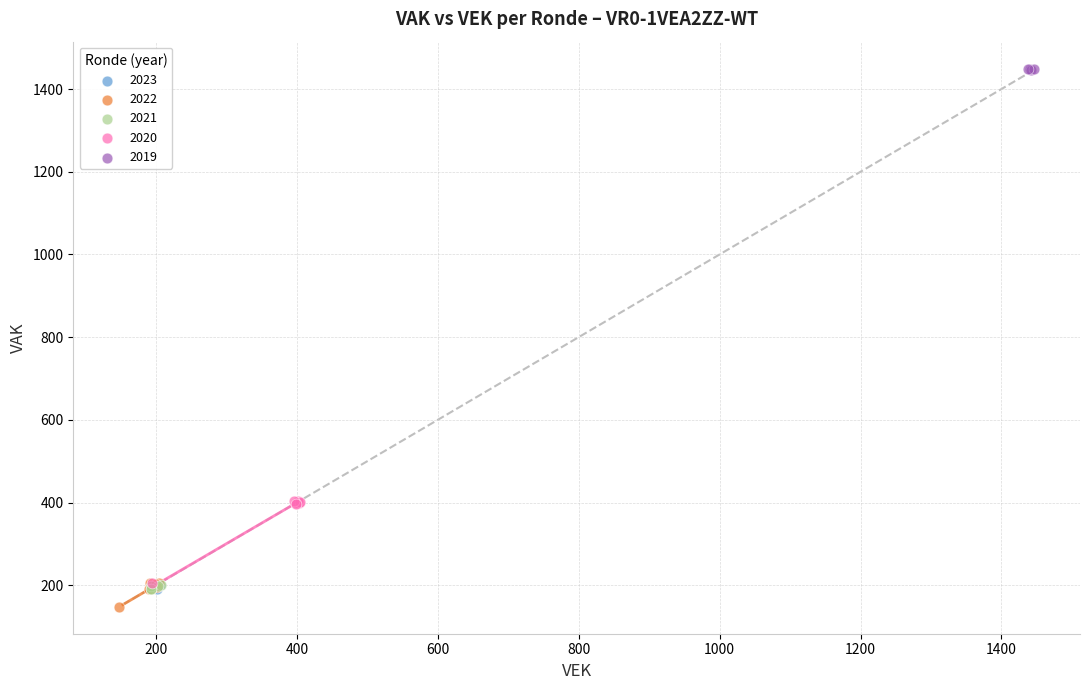

Which series has the largest Y range (max minus min)?

2020